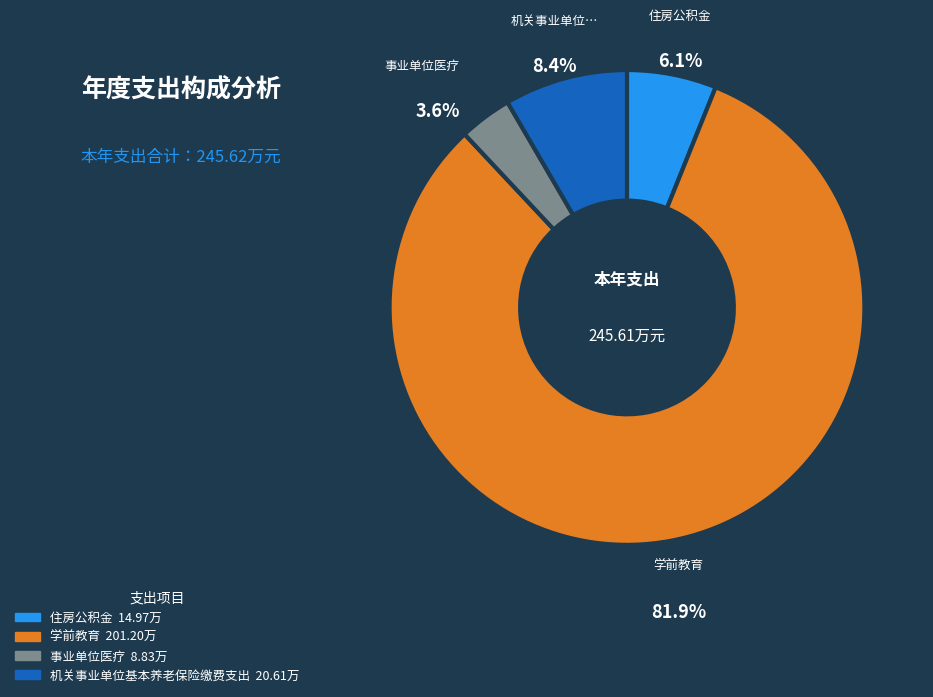

What is the ratio of the value at 住房公积金 to the value at 学前教育?

0.1